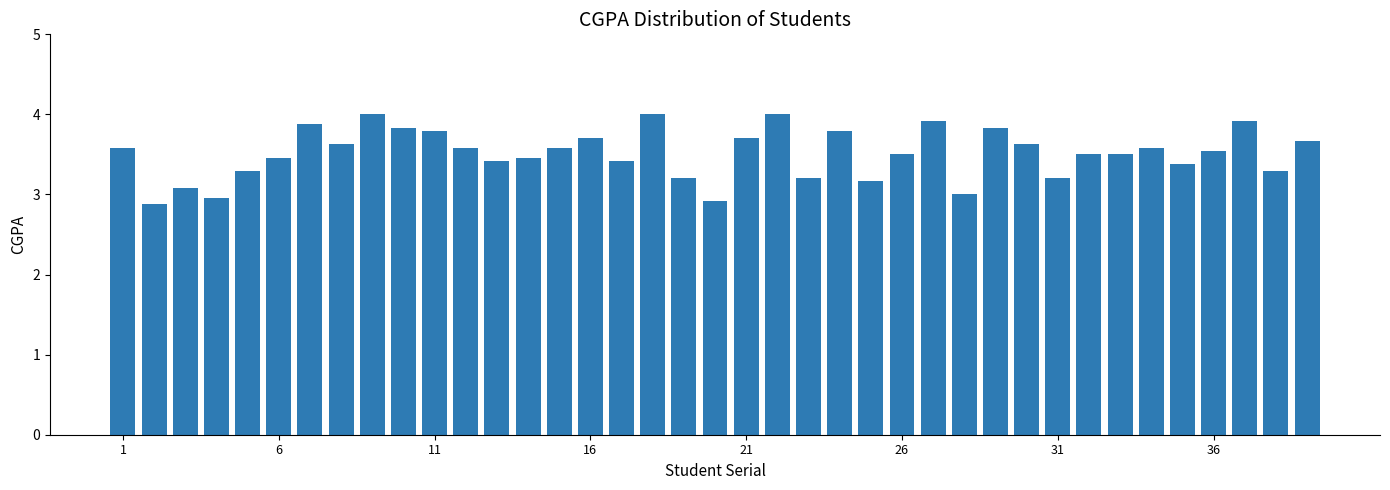

Reading left to right, transcribe all the data shown in this chart.

3.6	2.9	3.1	3.0	3.3	3.5	3.9	3.6	4.0	3.8	3.8	3.6	3.4	3.5	3.6	3.7	3.4	4.0	3.2	2.9	3.7	4.0	3.2	3.8	3.2	3.5	3.9	3.0	3.8	3.6	3.2	3.5	3.5	3.6	3.4	3.5	3.9	3.3	3.7